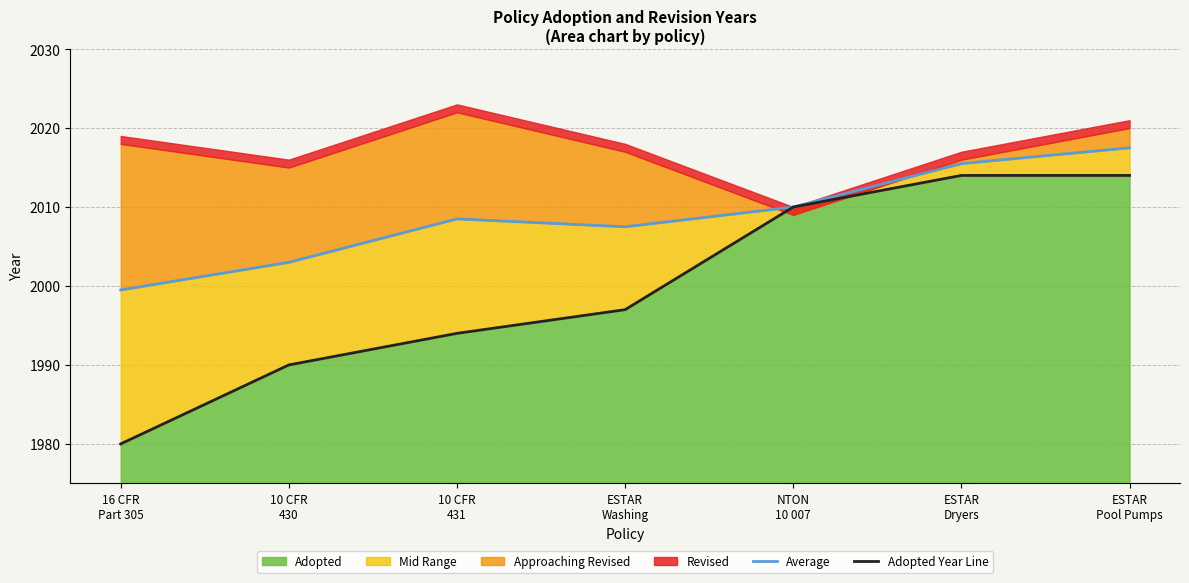

What is the minimum value for Adopted?

1980